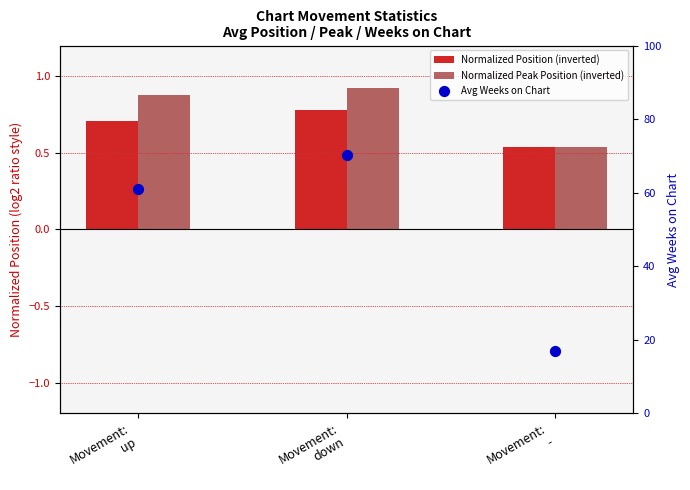

Which series has the largest Y range (max minus min)?

Avg Weeks on Chart